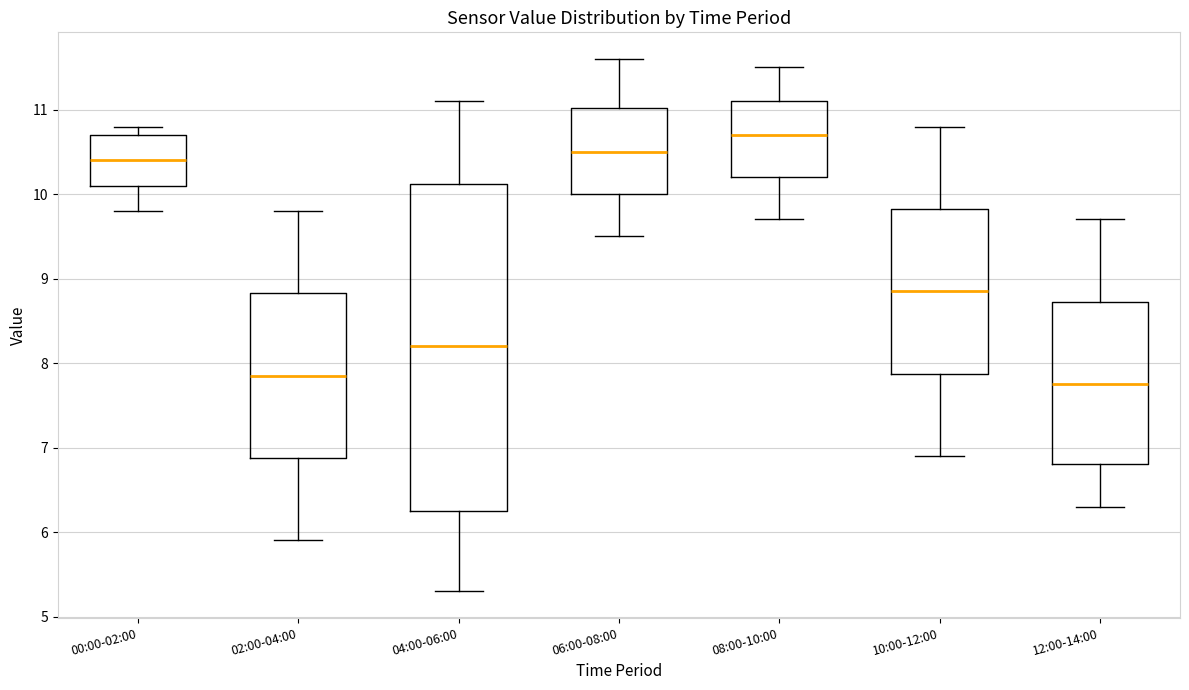

Which box is the tallest, from its lower edge to its upper edge?

04:00-06:00